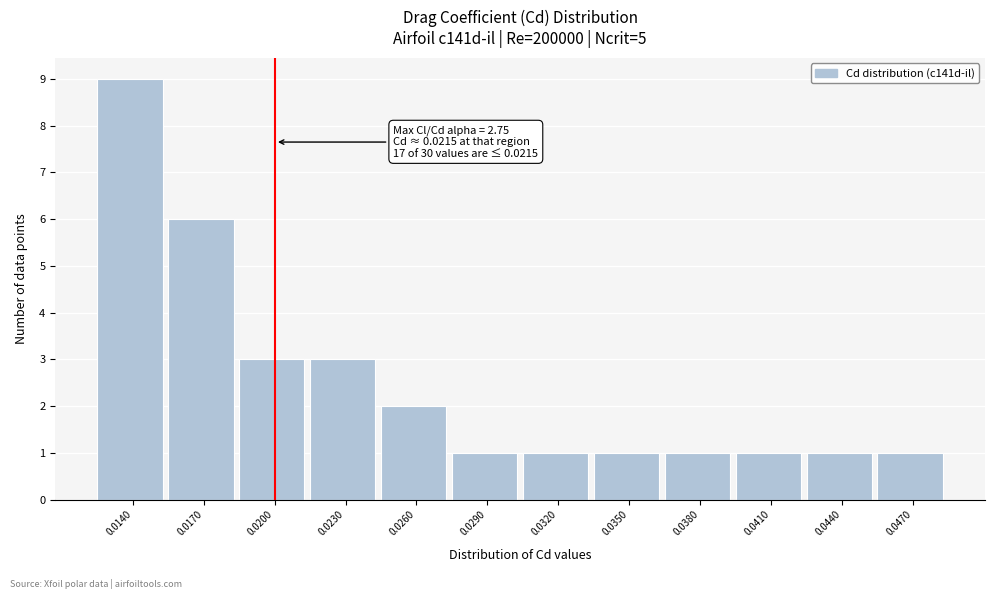

Reading left to right, list all the values displayed in this chart.

0.0140=9	0.0170=6	0.0200=3	0.0230=3	0.0260=2	0.0290=1	0.0320=1	0.0350=1	0.0380=1	0.0410=1	0.0440=1	0.0470=1